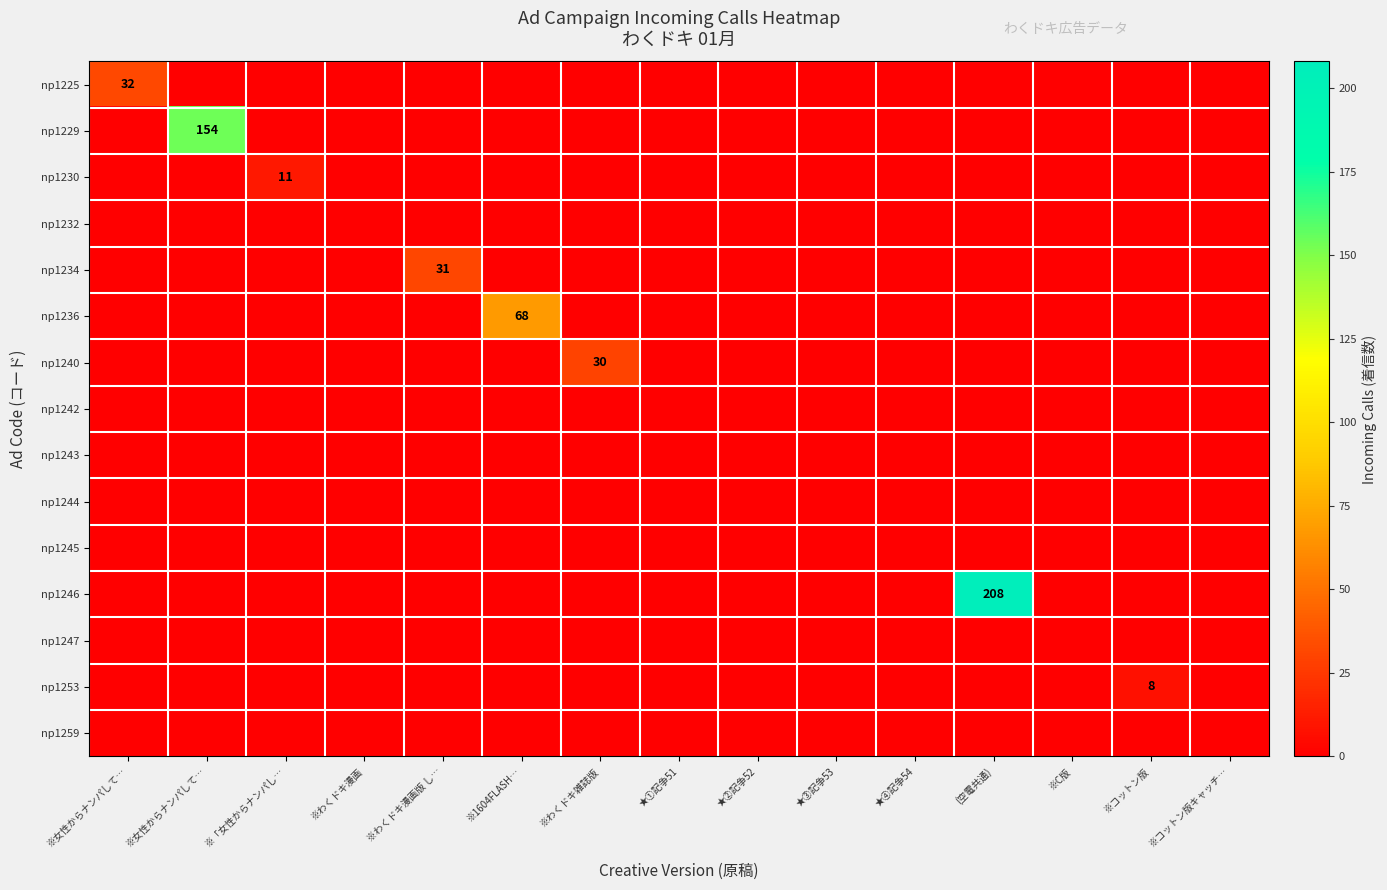

The value of np1229 at ※コットン版キャッチ… is 47. True or false?

False